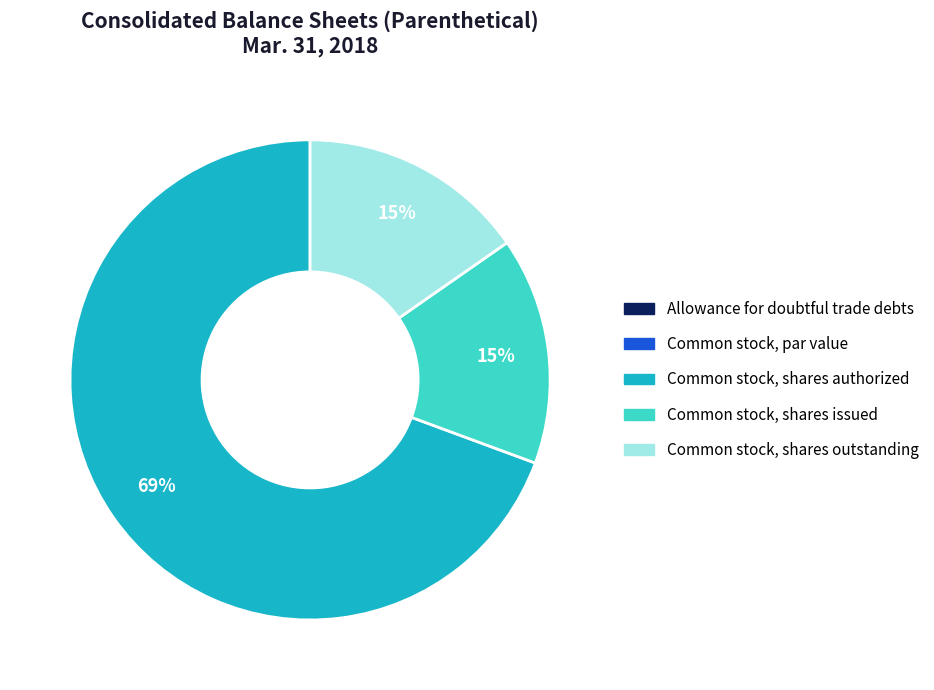

Is it true that Common stock, shares outstanding is 26% of the pie?

False